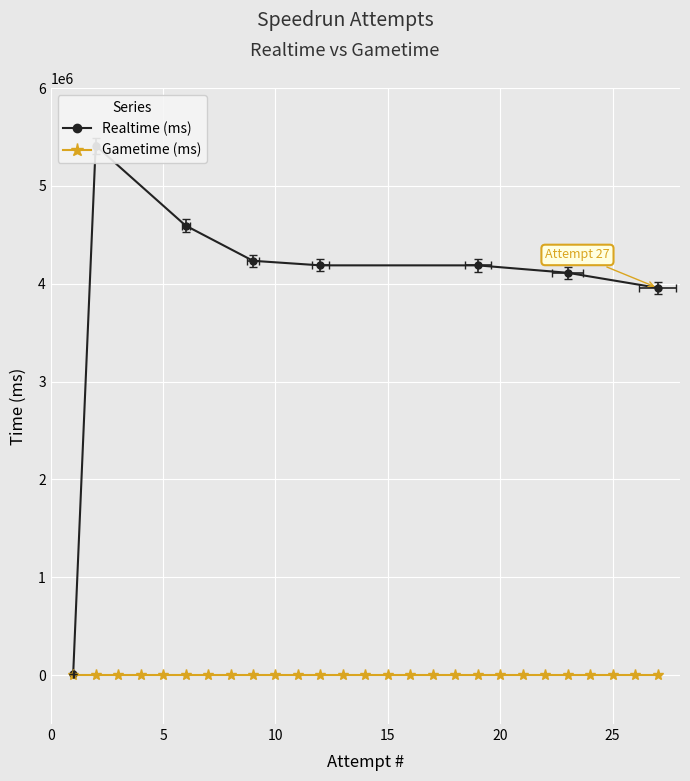

Rank the categories by Gametime (ms) value from lowest to highest.

1, 2, 3, 4, 5, 6, 7, 8, 9, 10, 11, 12, 13, 14, 15, 16, 17, 18, 19, 20, 21, 22, 23, 24, 25, 26, 27